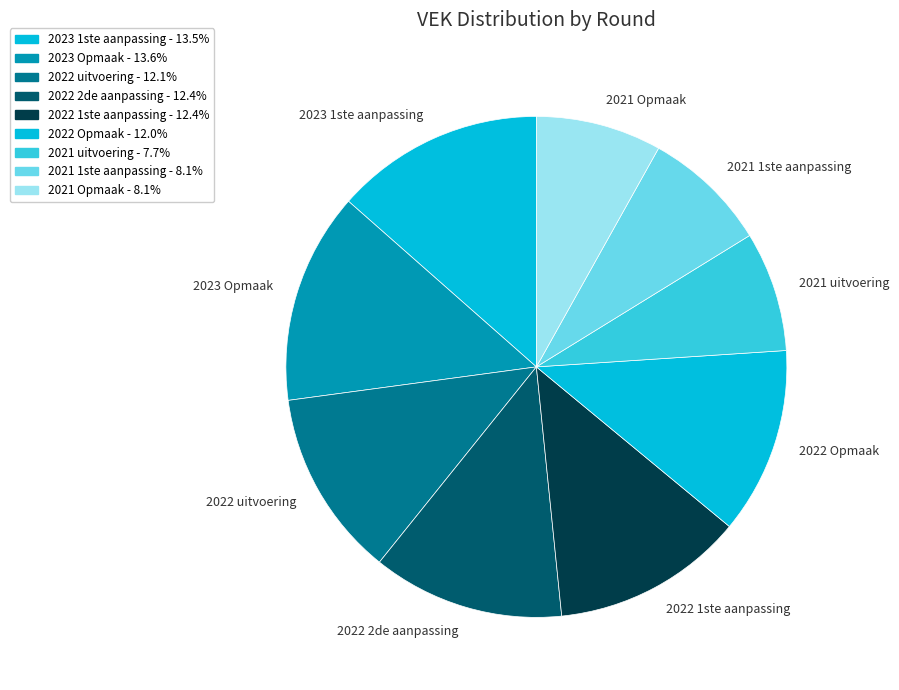

The 2022 1ste aanpassing slice represents 12% of the pie. True or false?

True